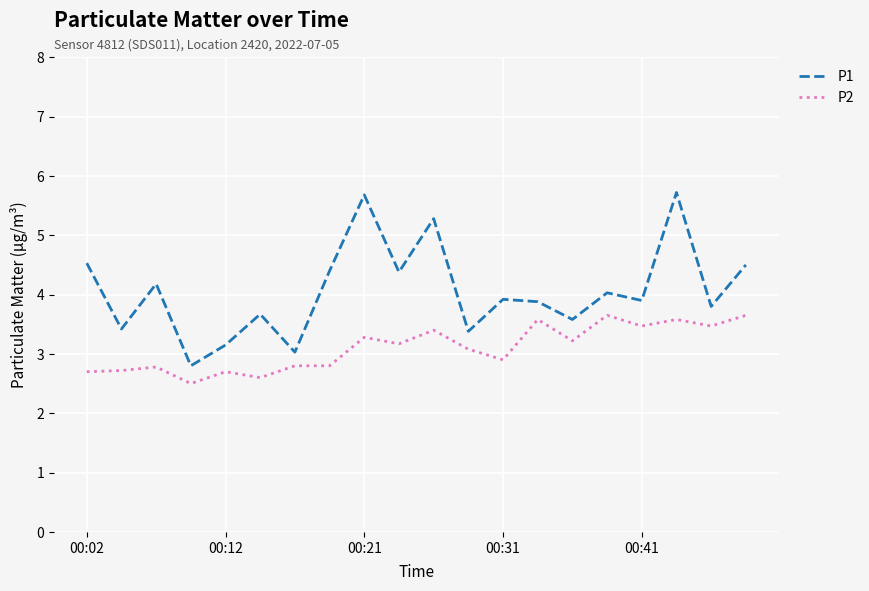

List the series in order of their peak value, highest first.

P1, P2